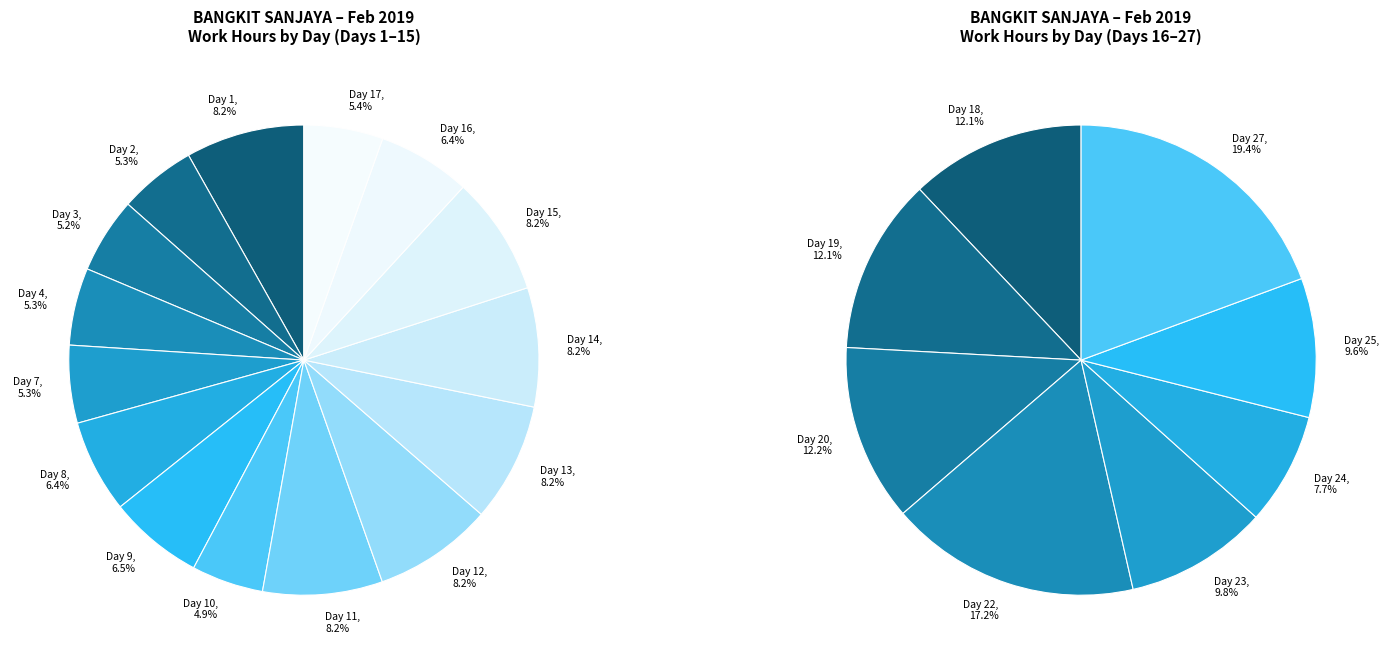

What is the smallest slice in the pie chart?

Day 10